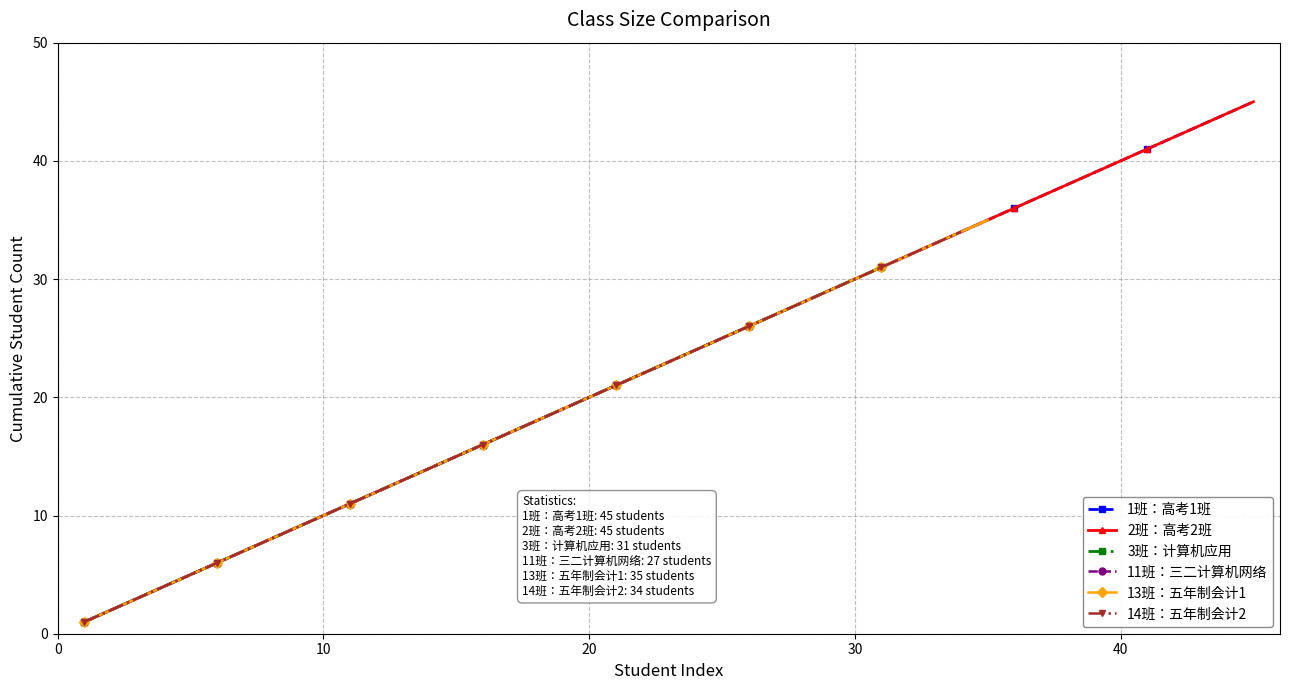

What is the label of the 11th point from the left?

10